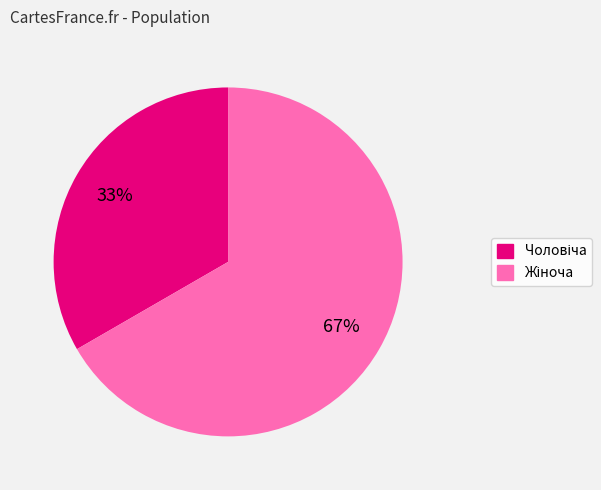

To the nearest percent, what is the average slice percentage?

50%